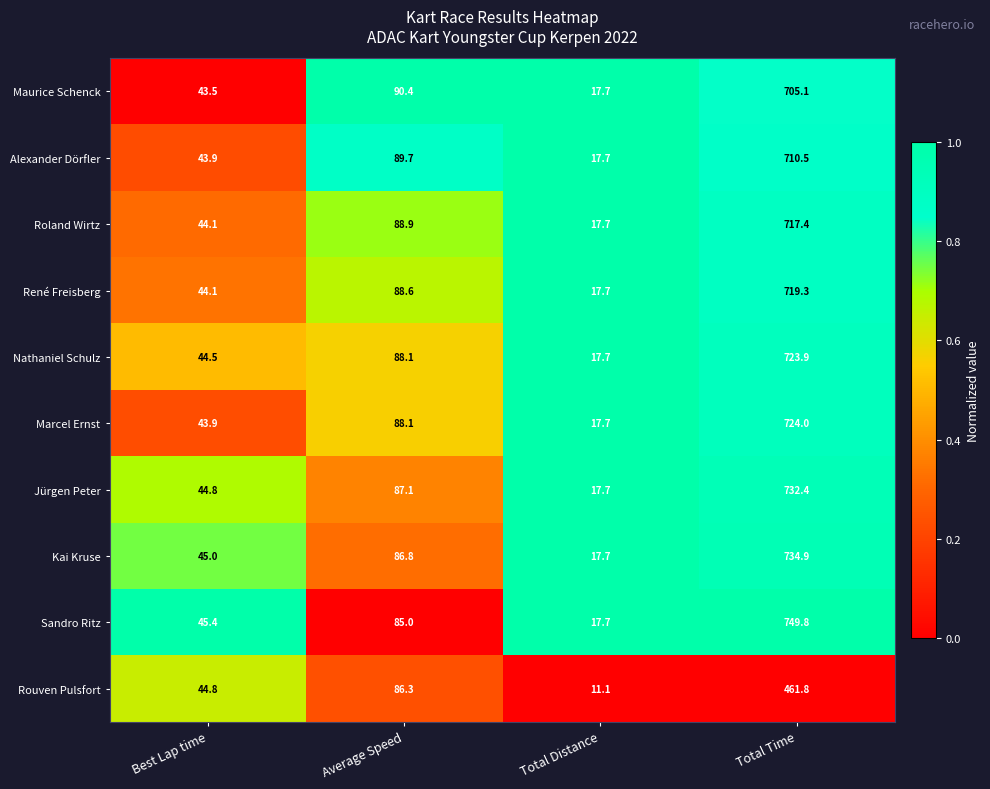

Which series changed the most between Average Speed and Total Distance?

Rouven Pulsfort